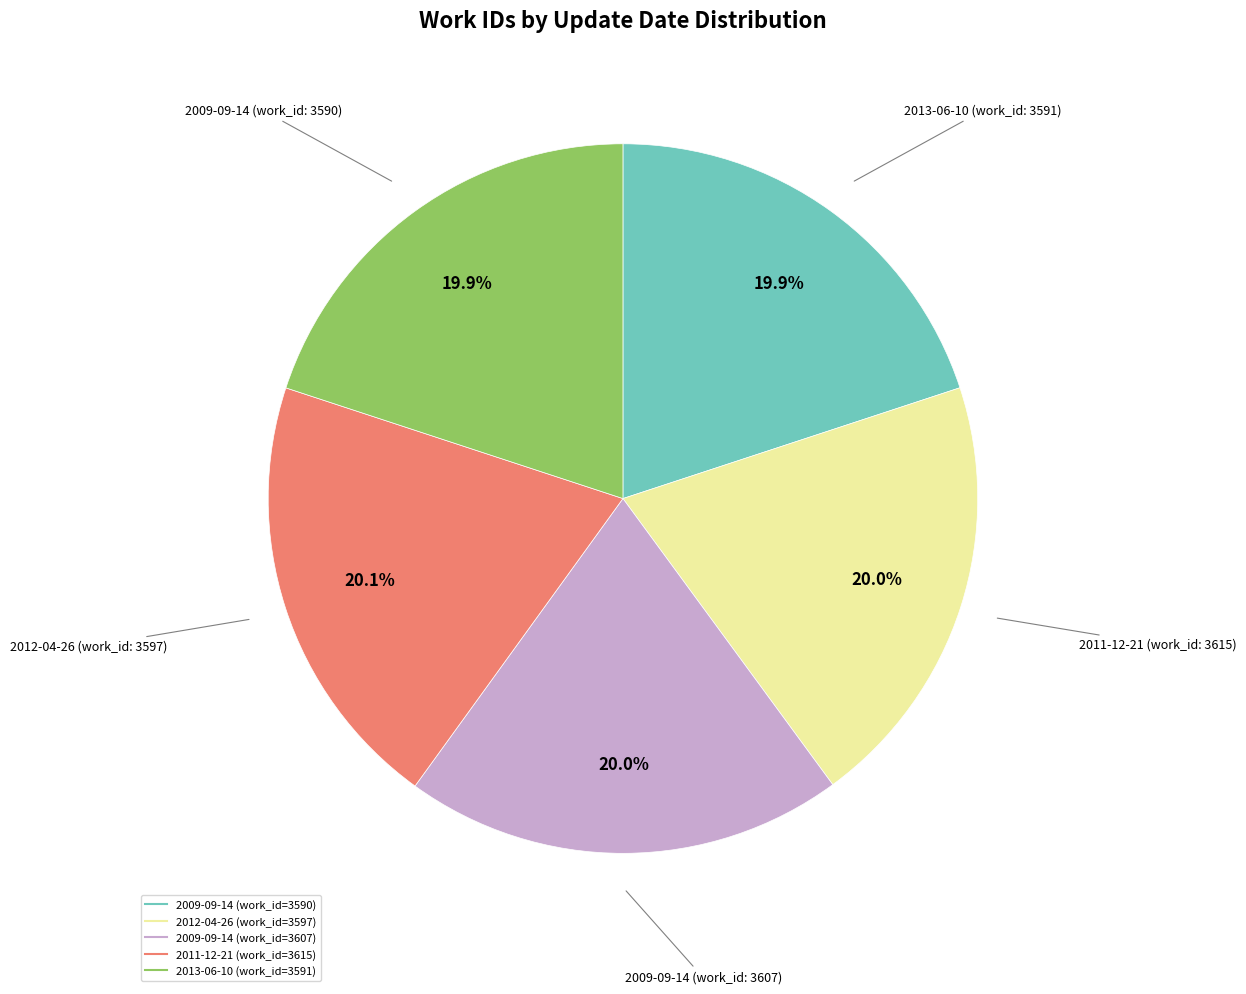

Is there any slice that represents more than half of the pie?

No